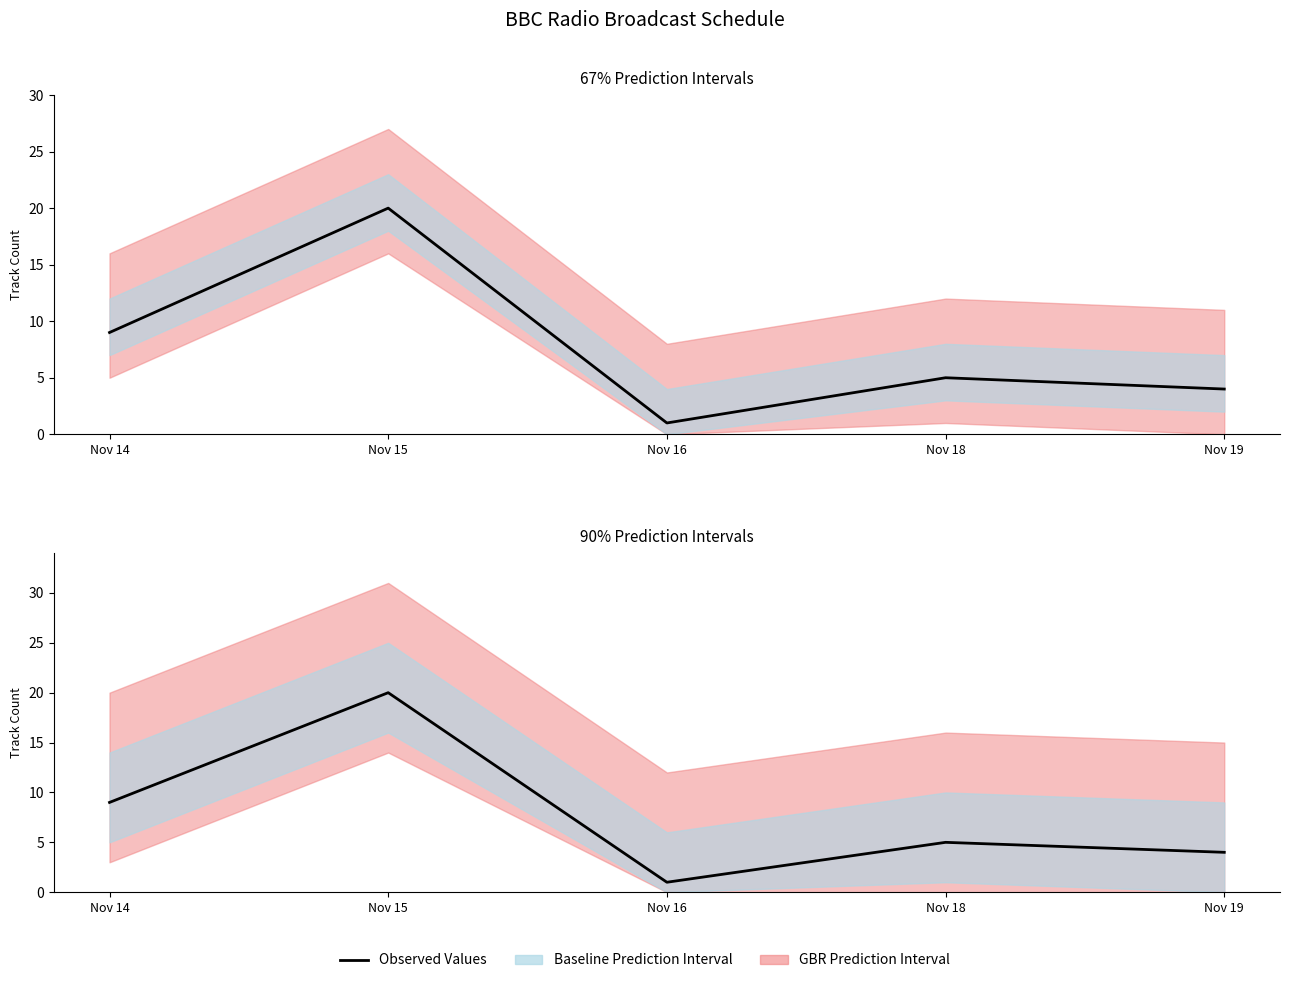

Approximately how many times larger is the value at Nov 16 compared to Nov 19?

0.2